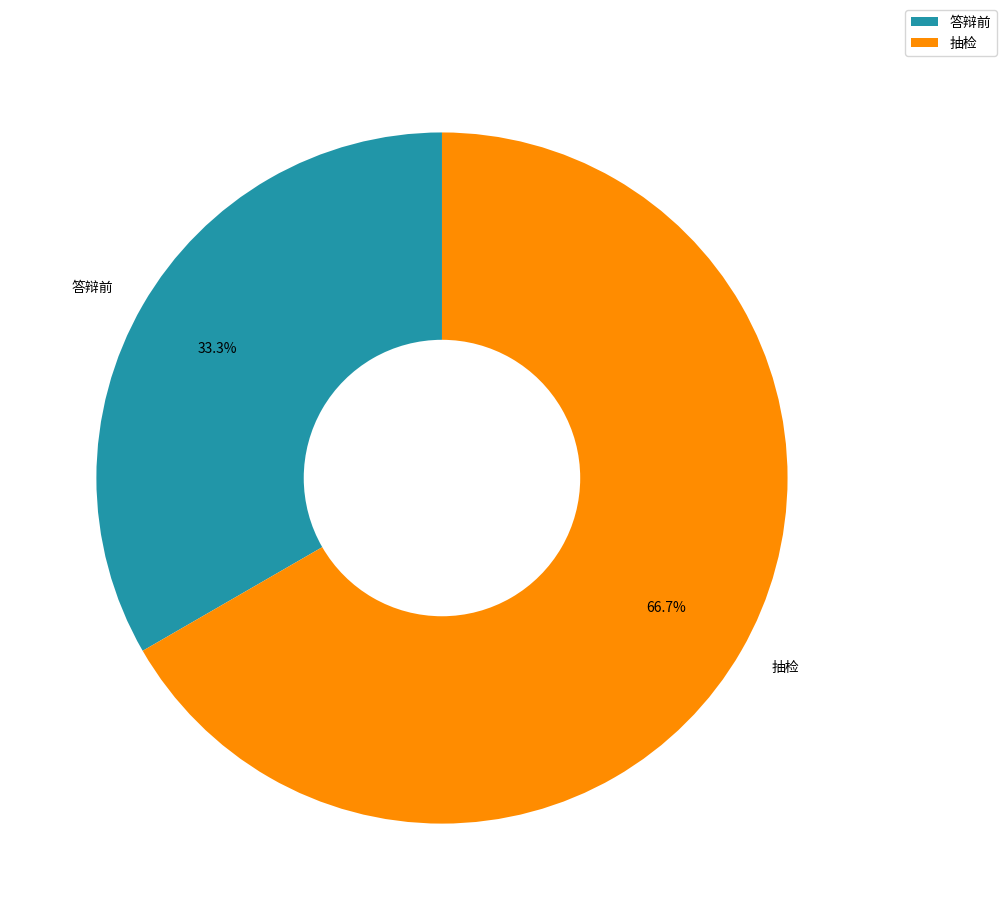

What is the total percentage of 抽检 and 答辩前?

100.0%